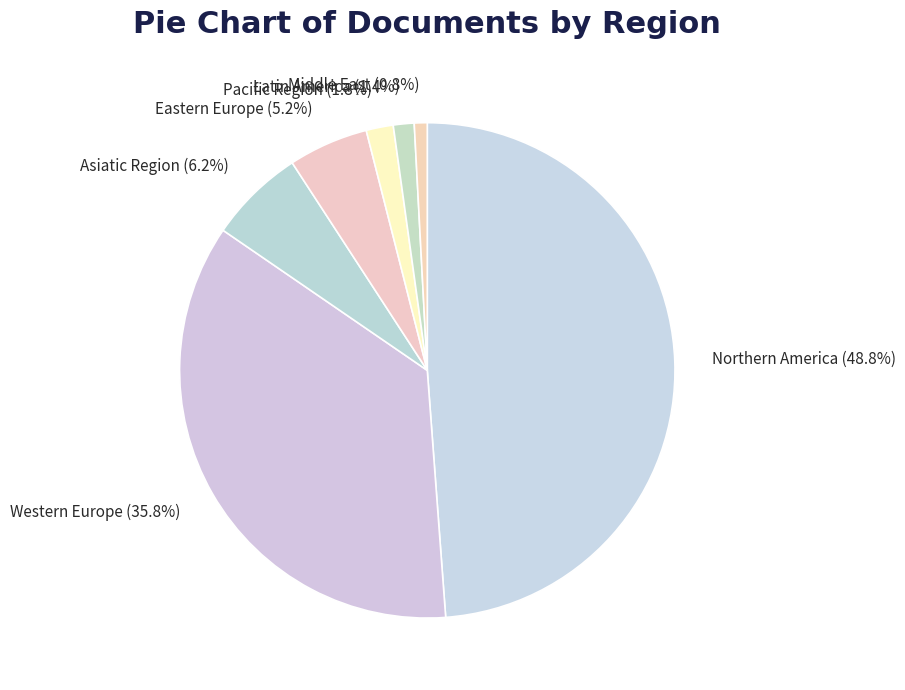

The Pacific Region slice represents 2% of the pie. True or false?

True